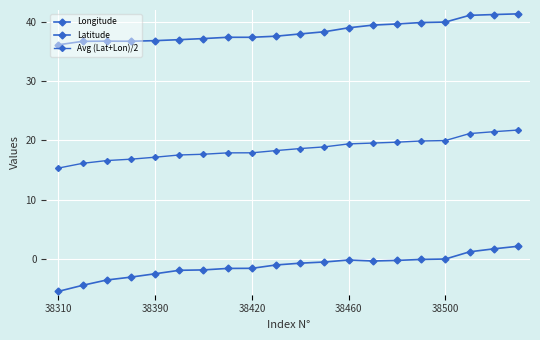

Count the number of categories in the chart.

20